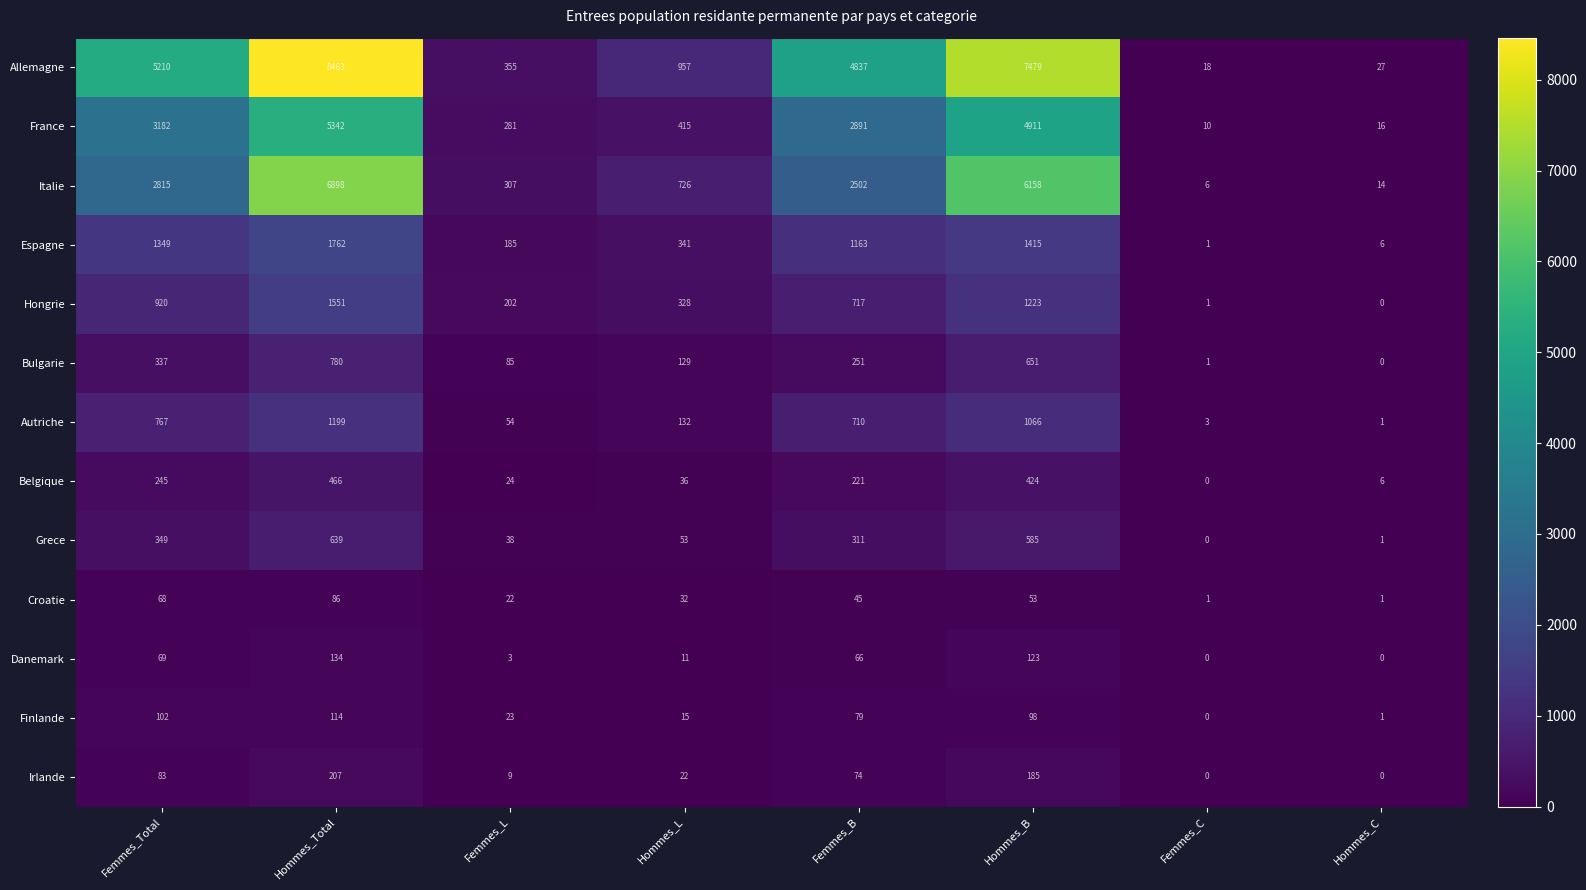

Which series has the largest range (max minus min)?

Allemagne